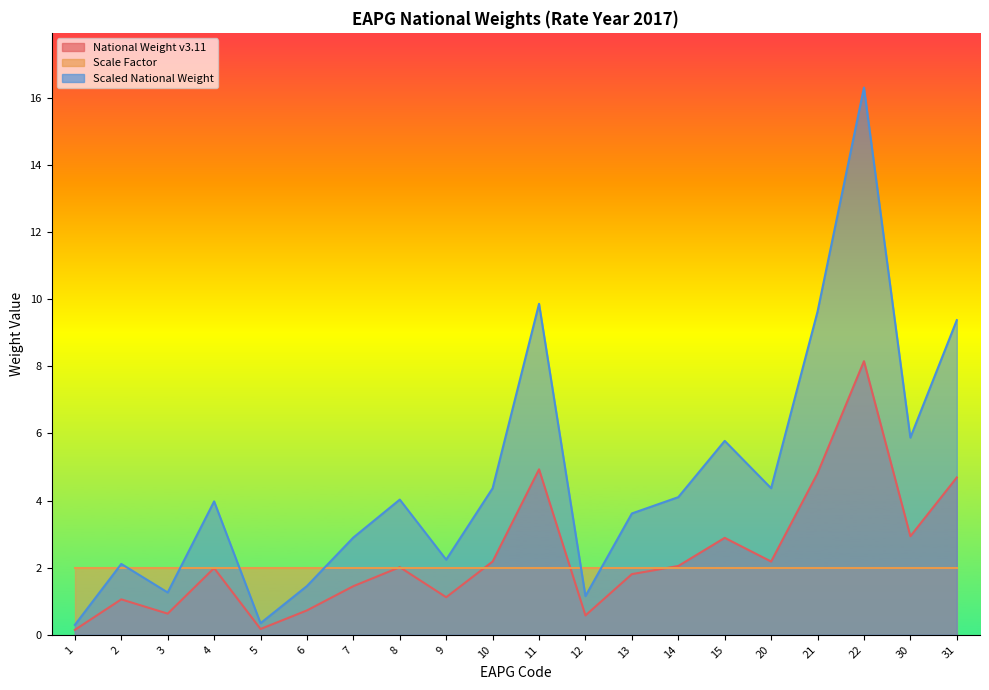

What is the value of the Scaled National Weight point at the 1st from the left?

0.3